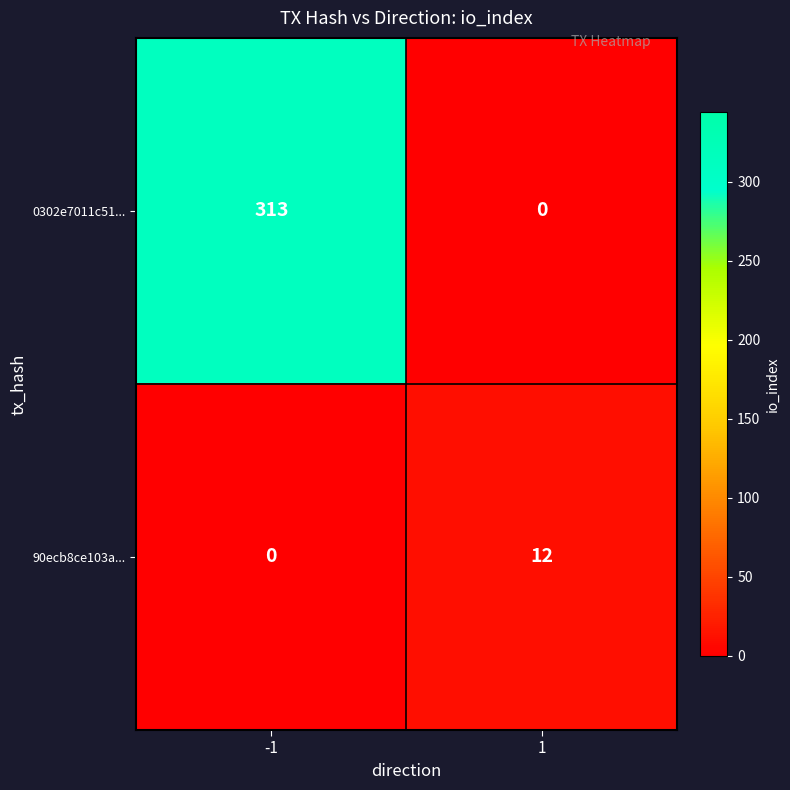

At how many categories does at least one series exceed 309?

1